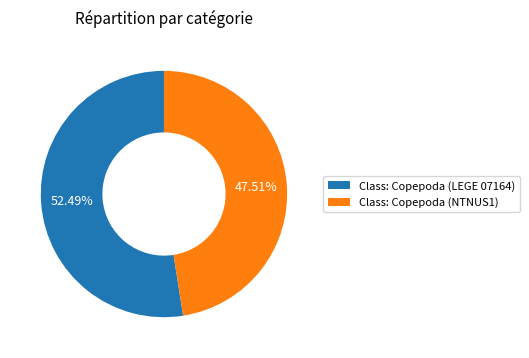

Approximately how many times larger is the value at Class: Copepoda (LEGE 07164) compared to Class: Copepoda (NTNUS1)?

1.1